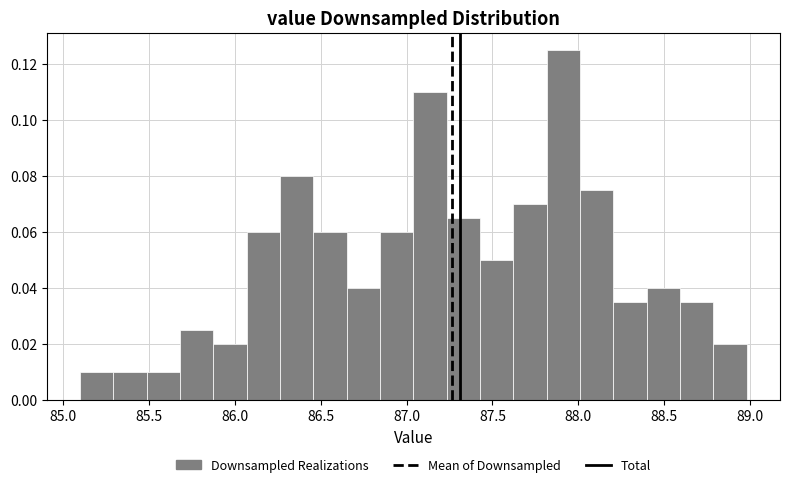

Around what value on the x-axis is the tallest bar? Give the approximate position of its centre, as read against the axis.

87.90